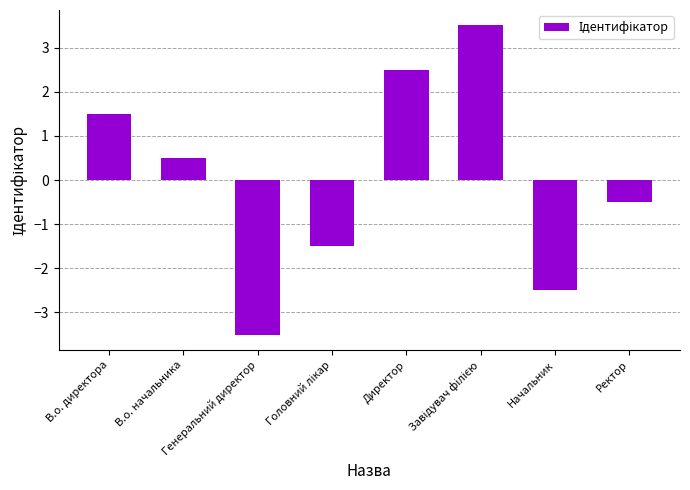

Count the number of values greater than 0.

4